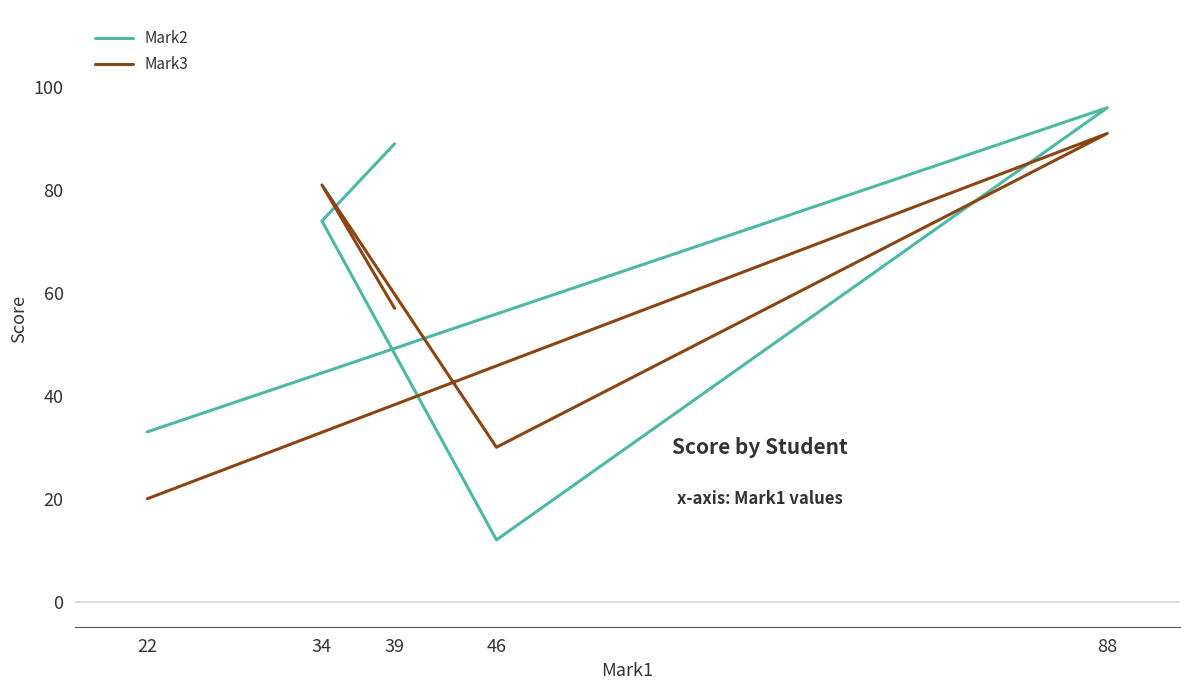

In Mark3, how many points are higher than both neighbors (excluding endpoints)?

2